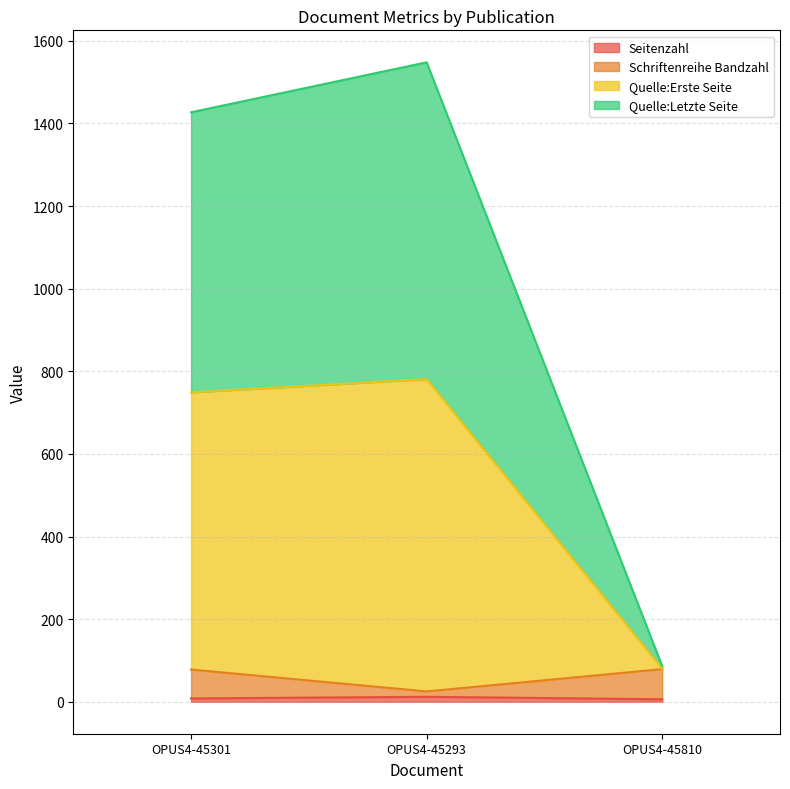

What is the value of the Seitenzahl point at the 1st from the left?

8